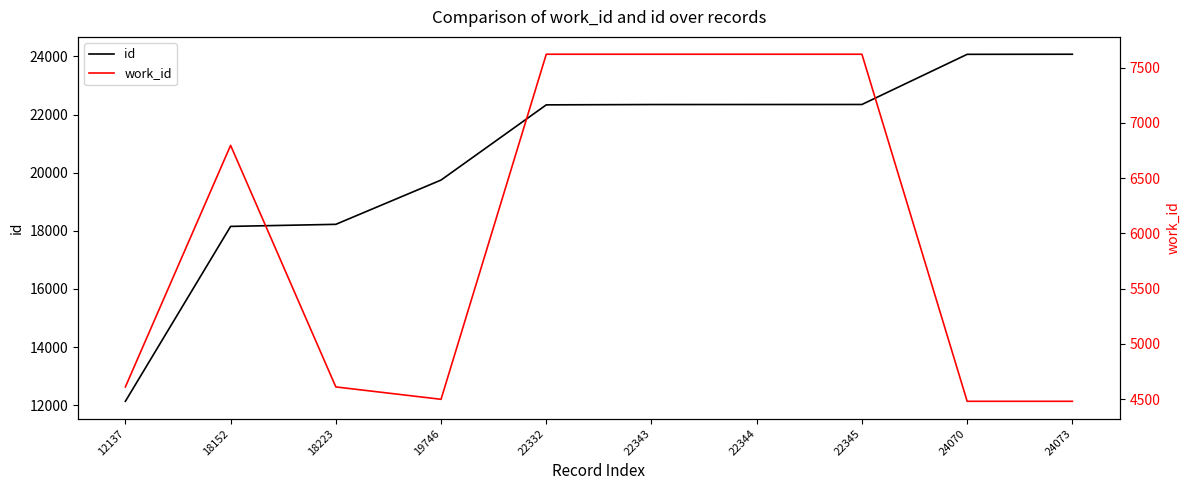

Rank the series by their maximum value, from lowest to highest.

work_id, id